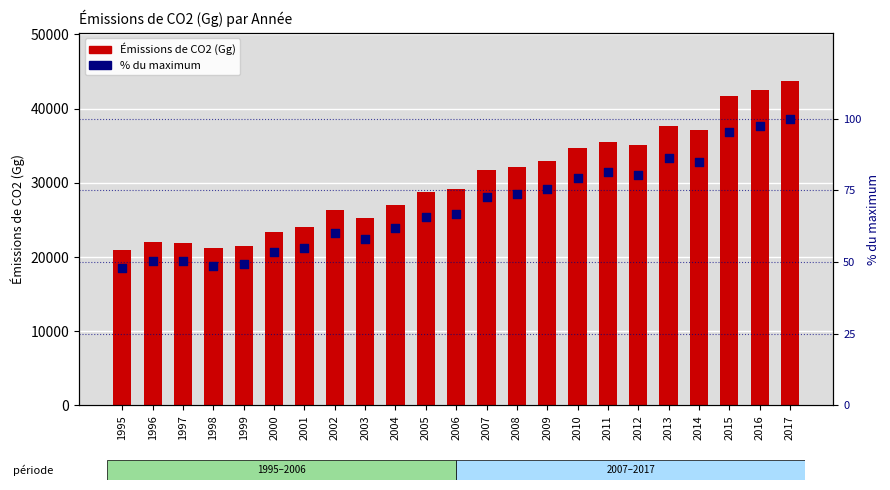

What are all the series names shown in the legend?

Émissions de CO2 (Gg), % du maximum